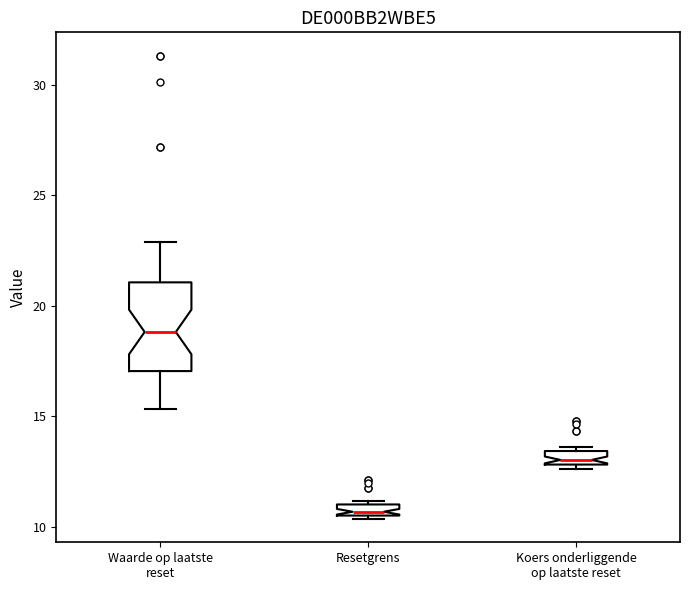

Which box is the tallest, from its lower edge to its upper edge?

Waarde op laatste reset